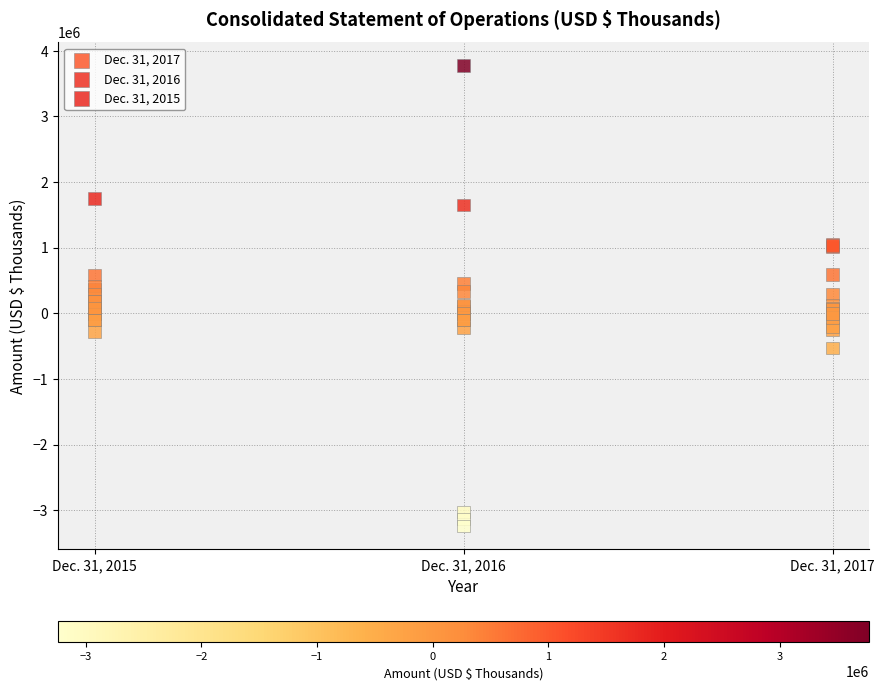

Which series reaches the minimum Y coordinate?

Dec. 31, 2016